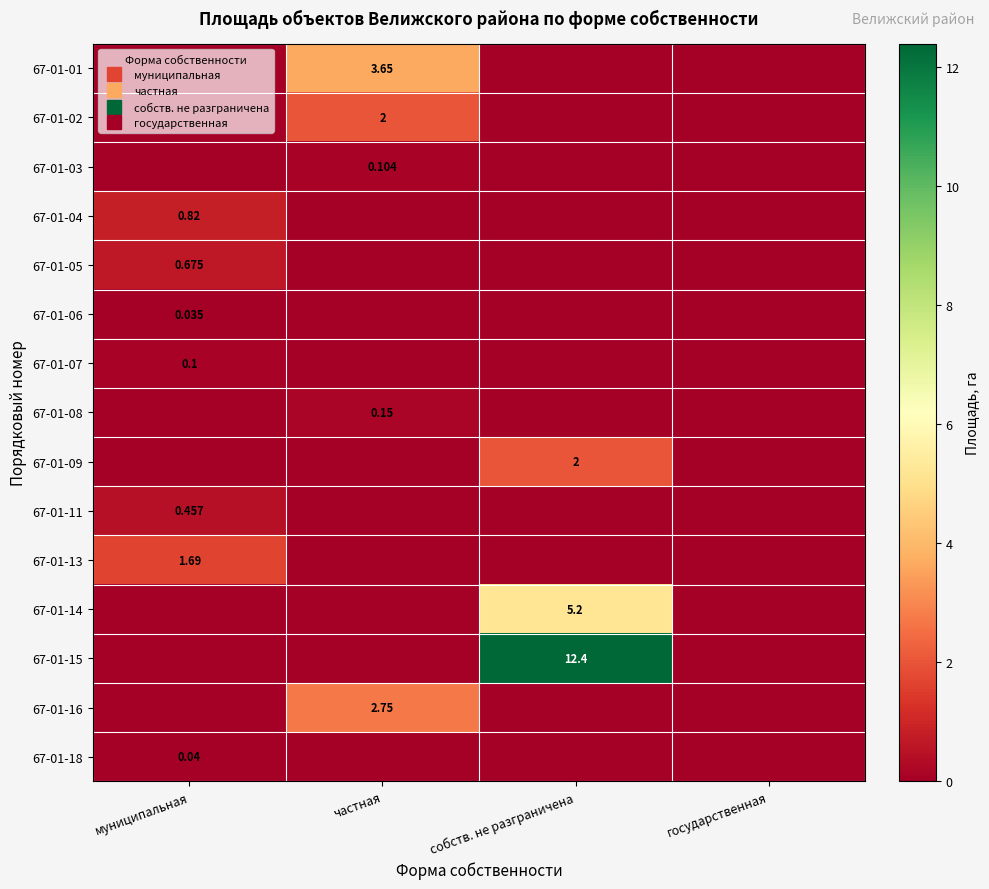

How many 67-01-07 values are between 0 and 1?

4